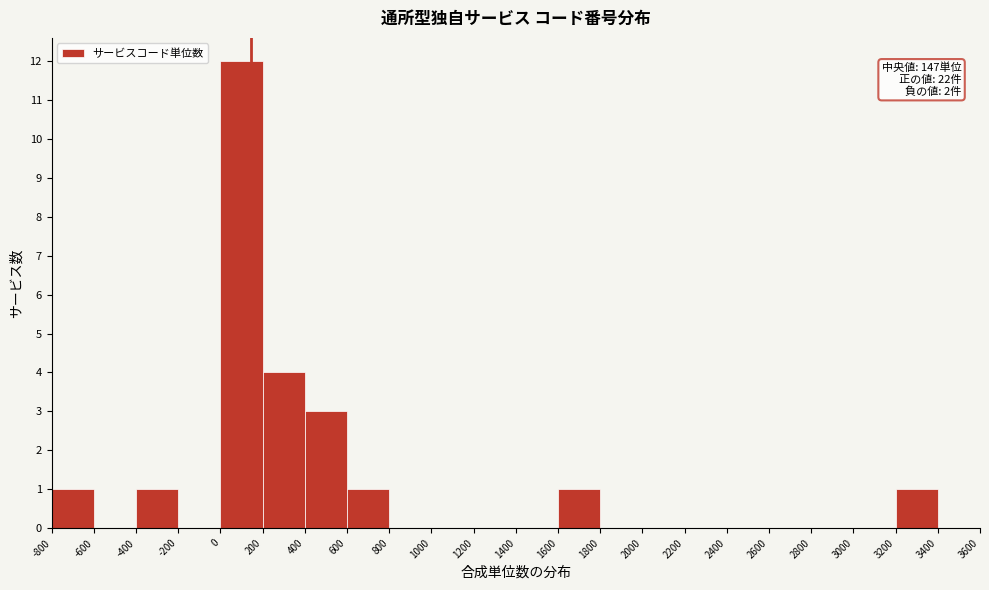

Over which range of the x-axis is the bar tallest?

0 to 200